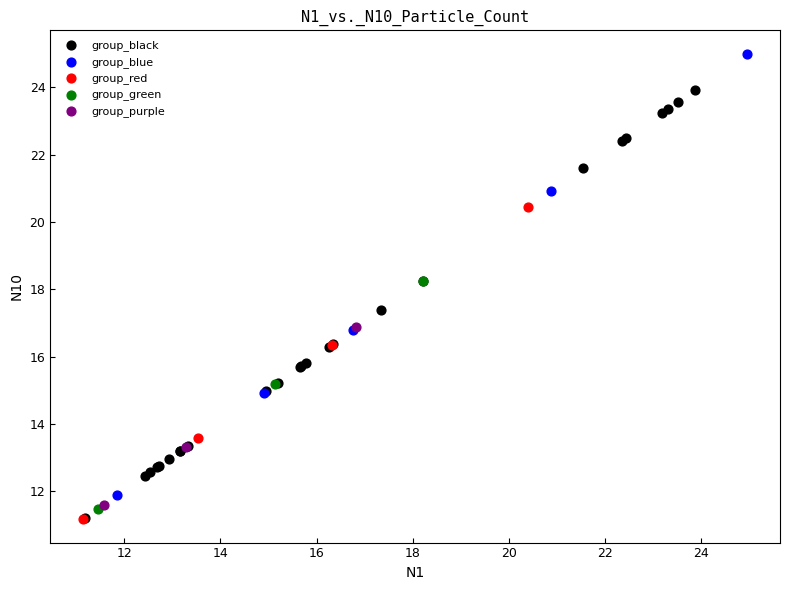

Which series reaches the maximum Y coordinate?

group_blue